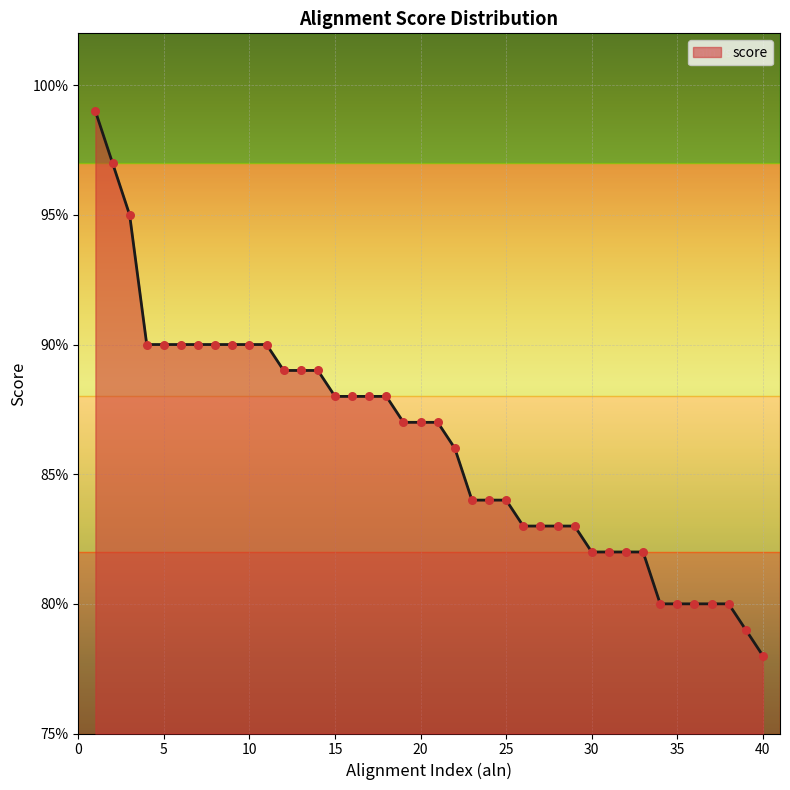

Does the chart have visible grid lines?

Yes